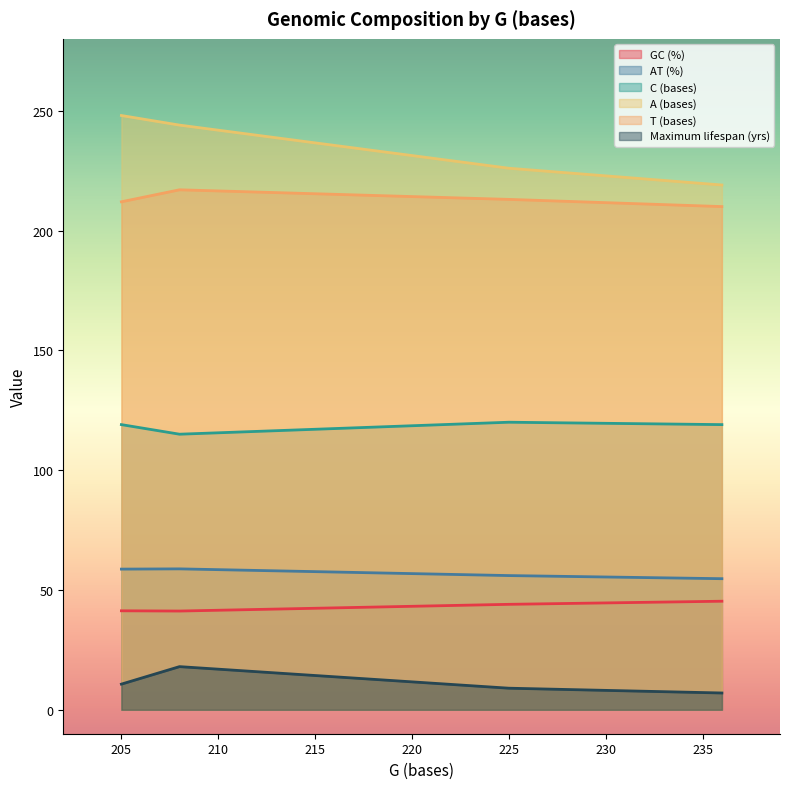

Rank the series by their maximum value, from highest to lowest.

A (bases), T (bases), C (bases), AT (%), GC (%), Maximum lifespan (yrs)